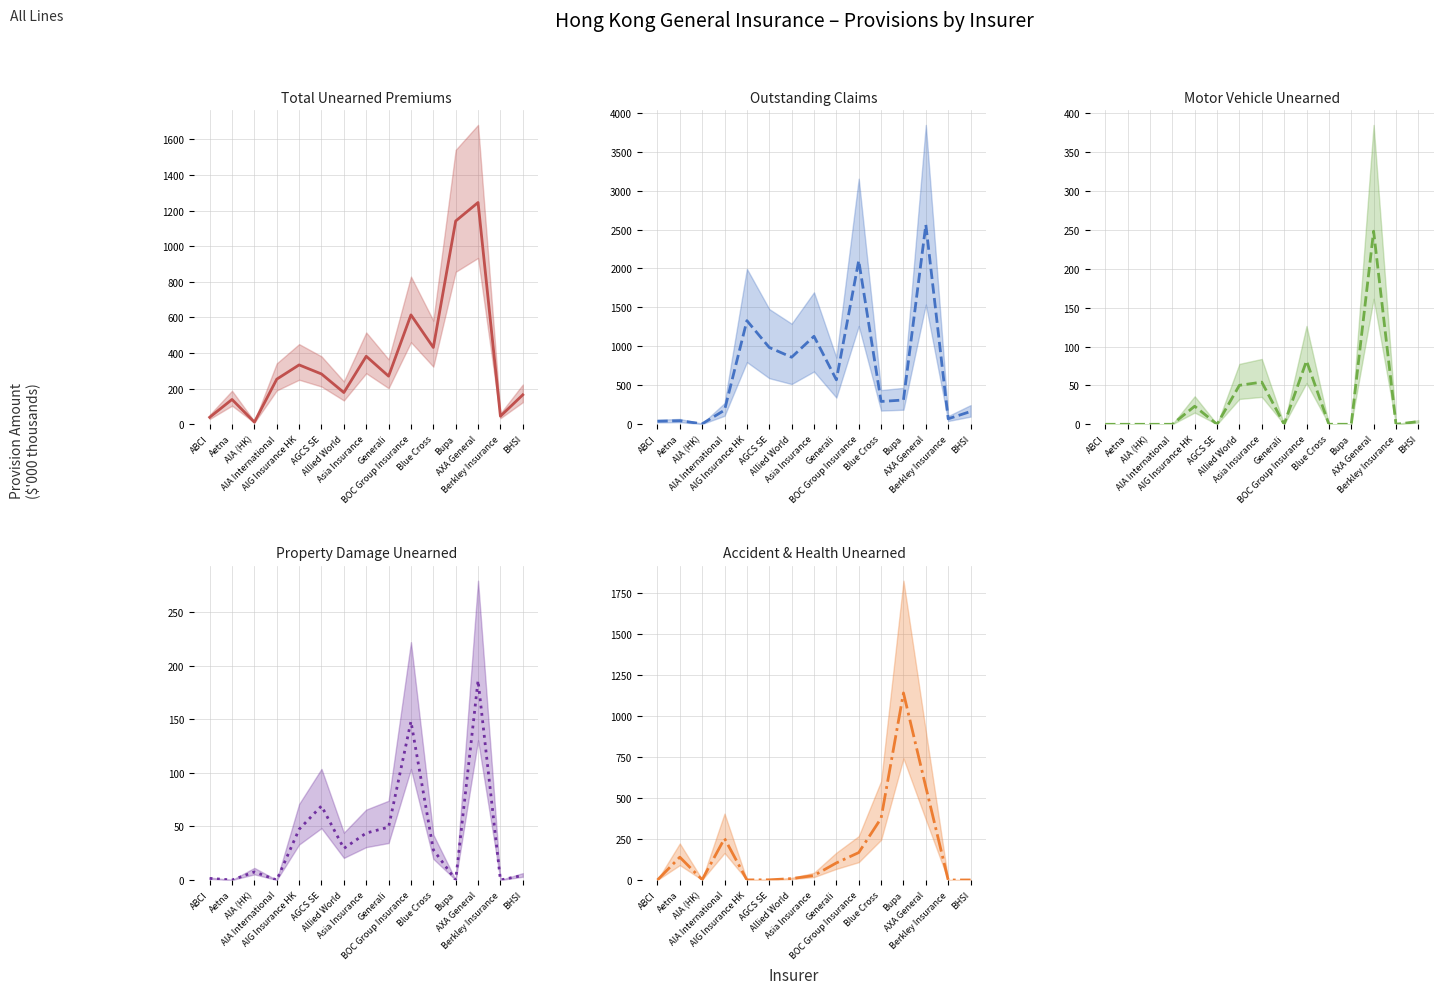

Where do Accident & Health Unearned and Motor Vehicle Unearned first cross each other?

AIA International and AIG Insurance HK